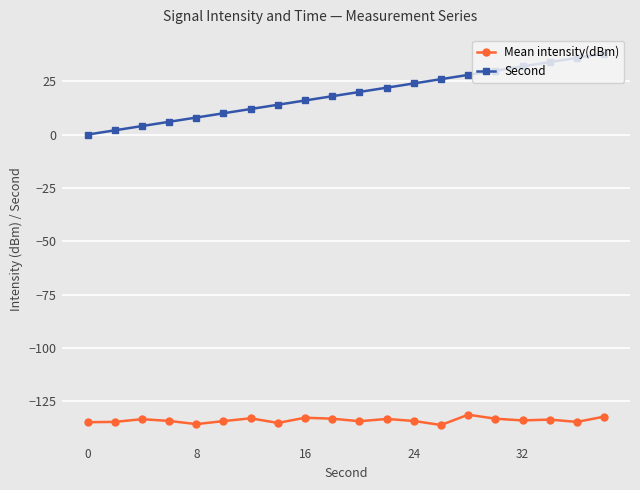

What is the value of the Mean intensity(dBm) point at the 12th from the left?

-133.3